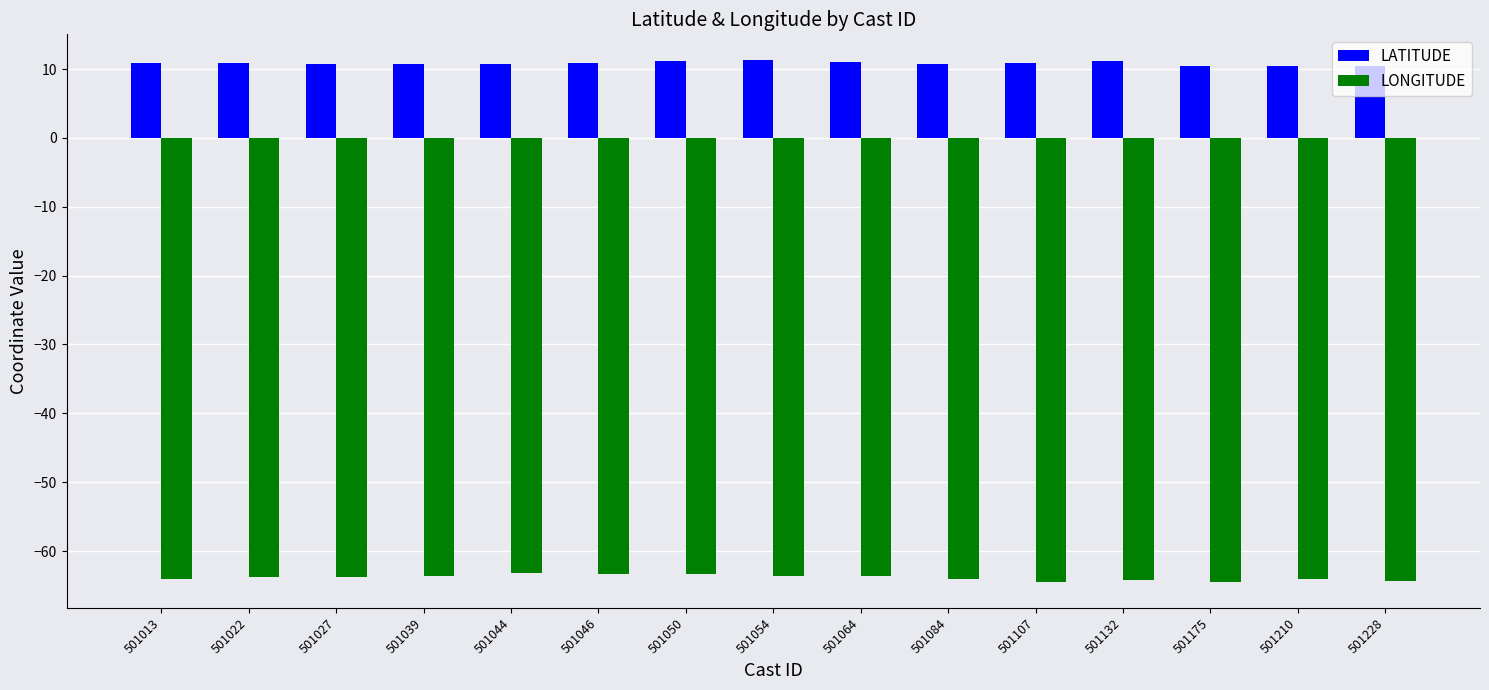

Is the value of LONGITUDE at 501228 greater than the value of LATITUDE at 501107?

No